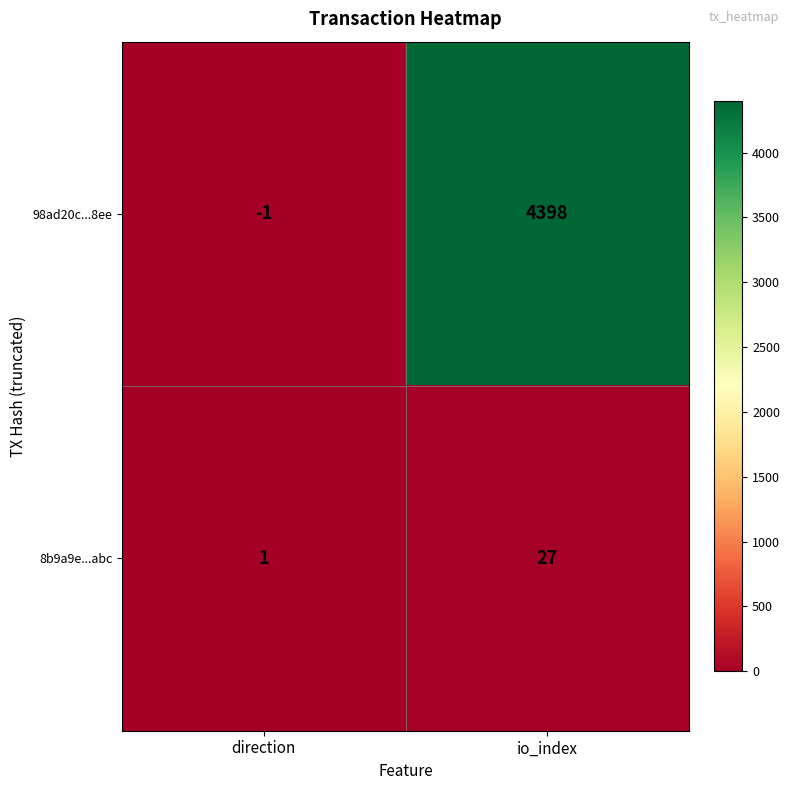

What is the total value across all series at io_index?

4425